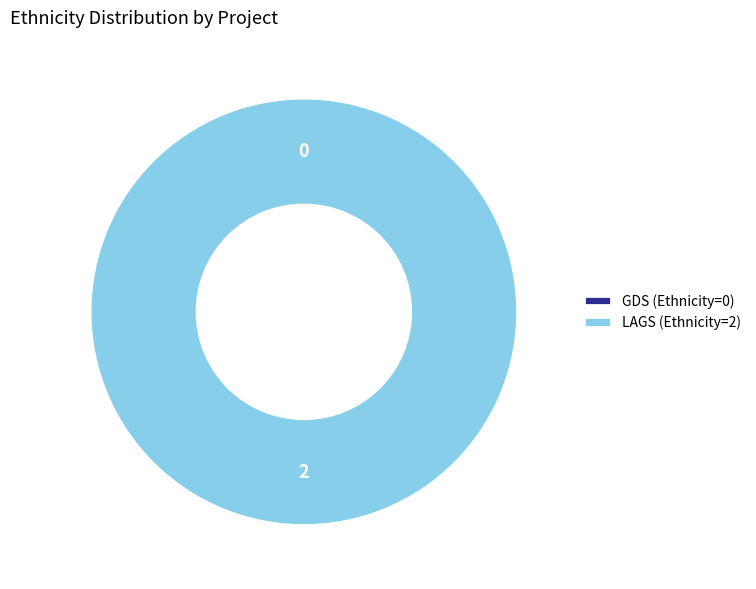

Which category has the smallest portion of the pie?

GDS (Ethnicity=0)